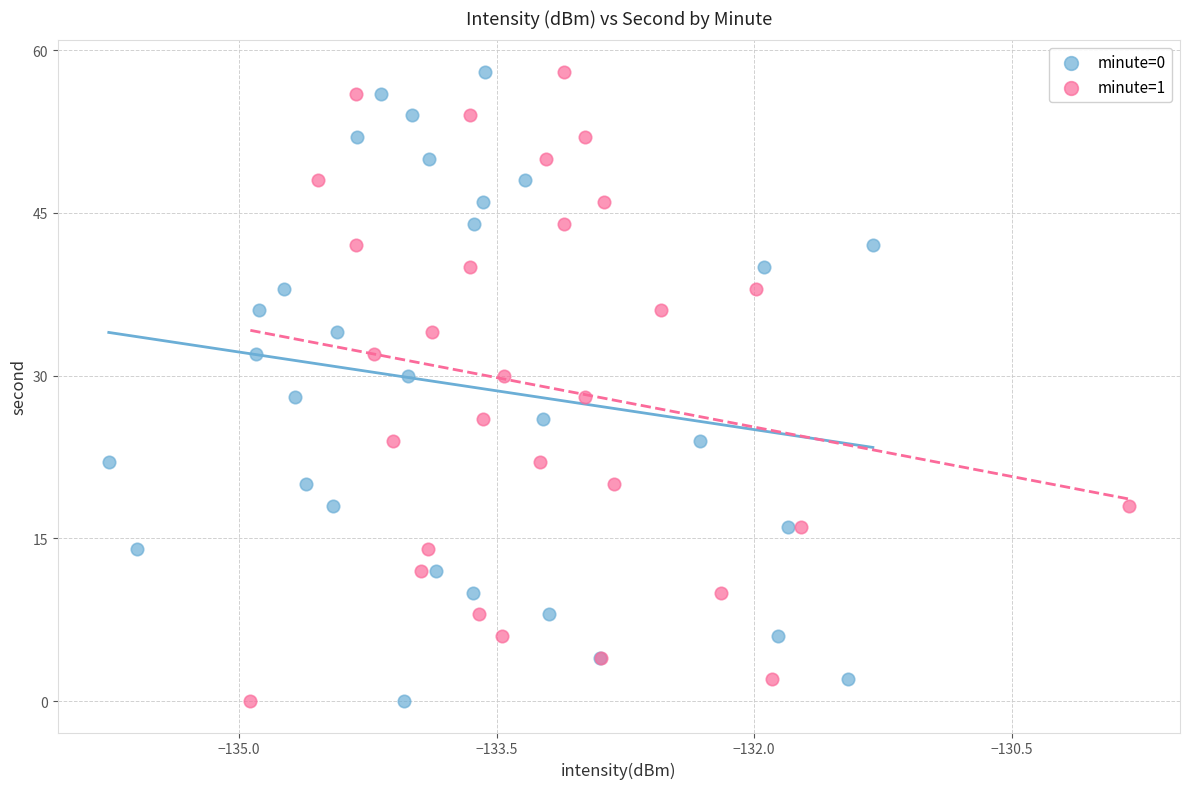

What are all the series names shown in the legend?

minute=0, minute=1